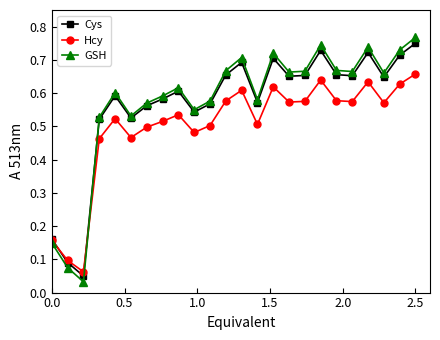

In Hcy, how many points are lower than both neighbors (excluding endpoints)?

7